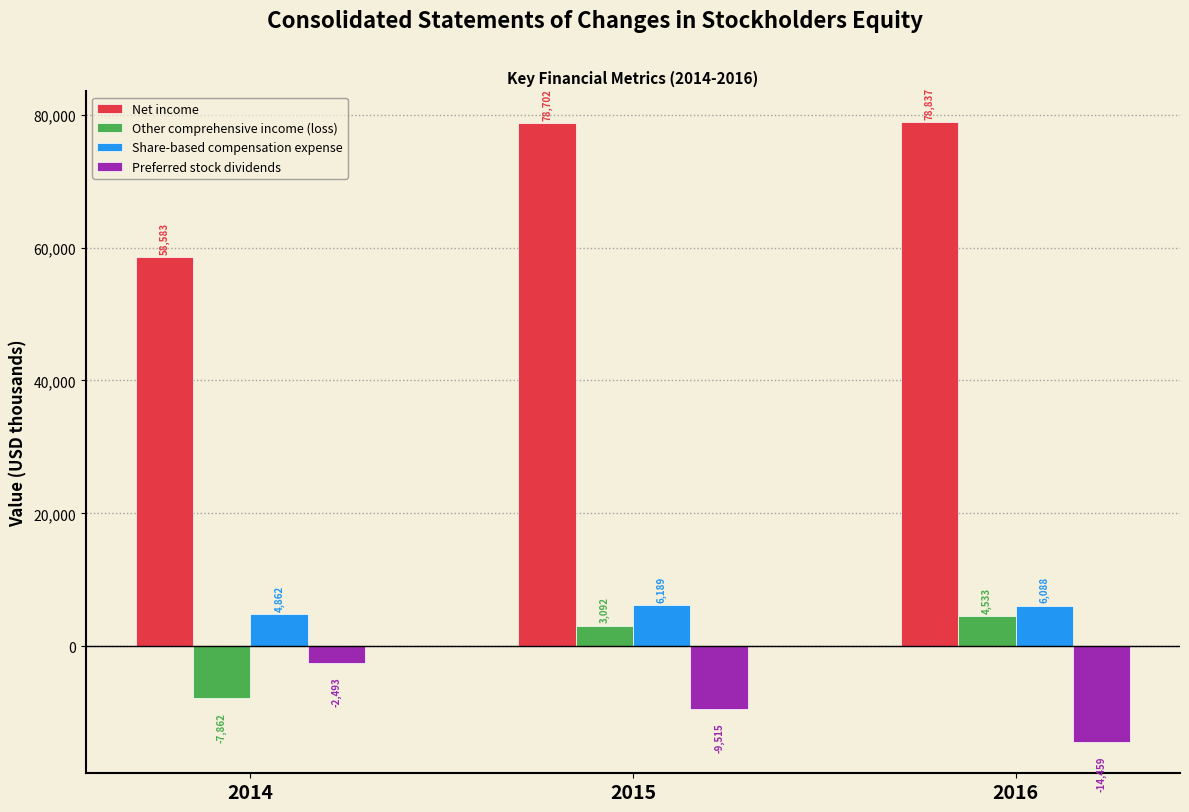

Reading left to right, extract all data points from this chart.

Net income: 58583	78702	78837
Other comprehensive income (loss): -7862	3092	4533
Share-based compensation expense: 4862	6189	6088
Preferred stock dividends: -2493	-9515	-14459